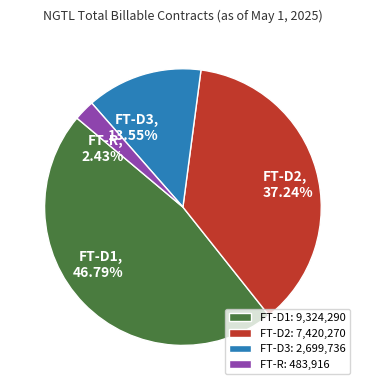

Rank the categories by value from highest to lowest.

FT-D1, FT-D2, FT-D3, FT-R